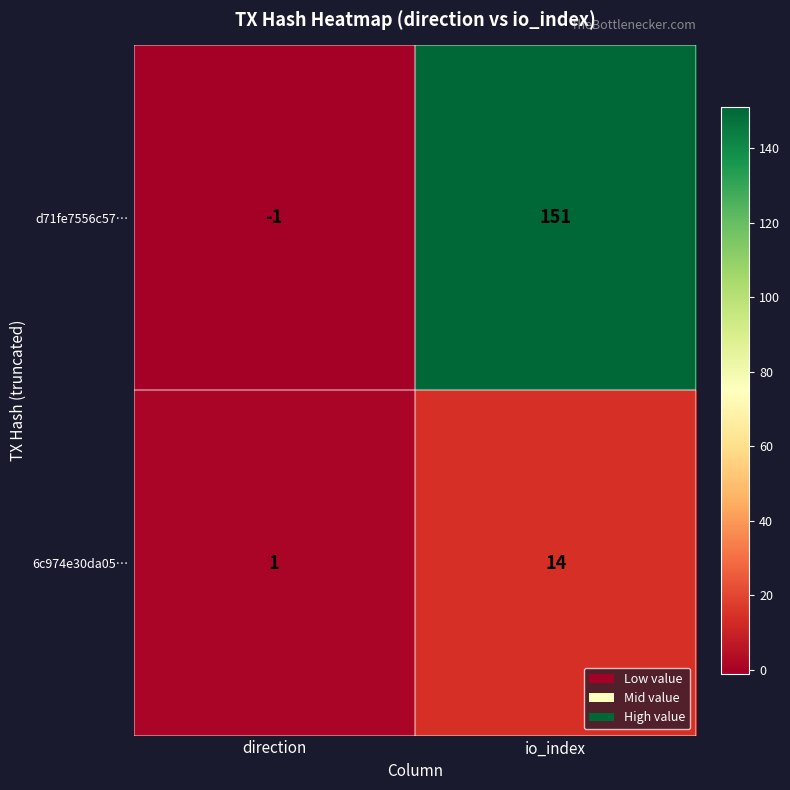

What is the difference between the maximum and minimum values in the 6c974e30da05… series?

13